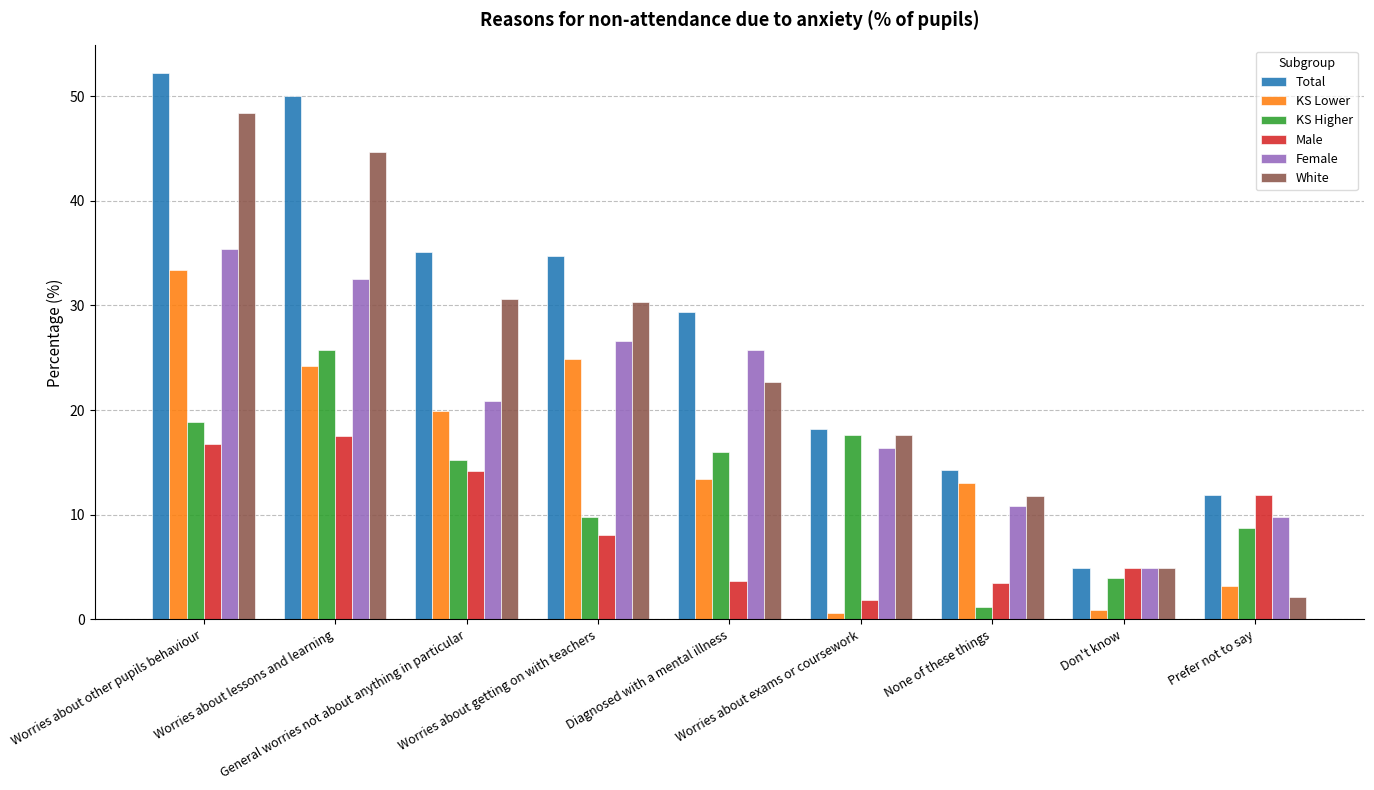

What is the difference between the Male values at Diagnosed with a mental illness and Prefer not to say?

8.2